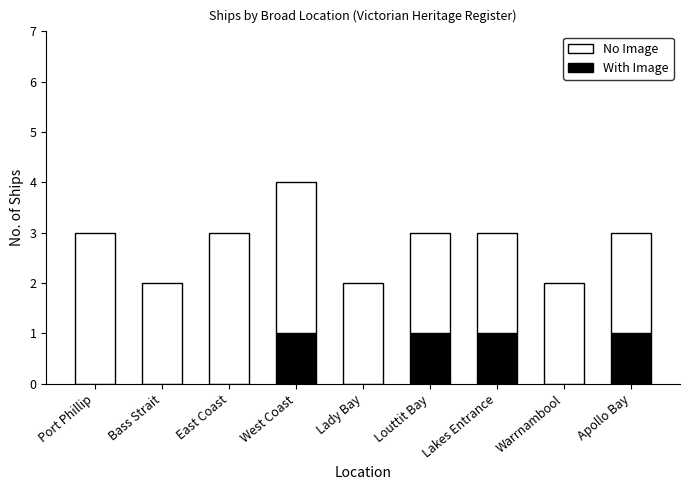

At which category is the sum across all series the highest?

West Coast